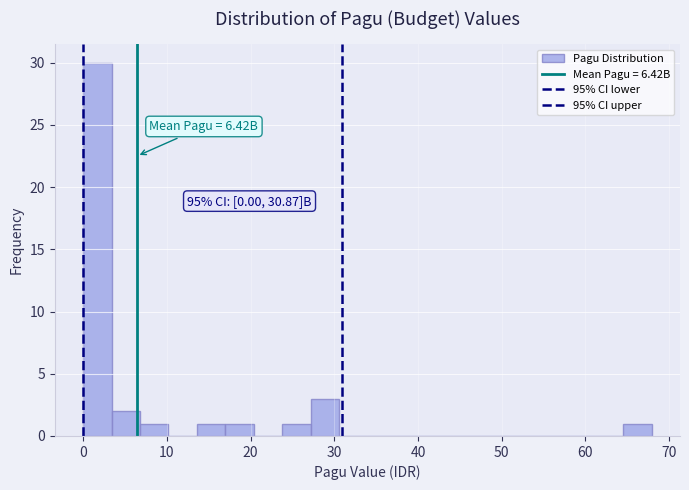

Around what value on the x-axis is the tallest bar? Give the approximate position of its centre, as read against the axis.

2